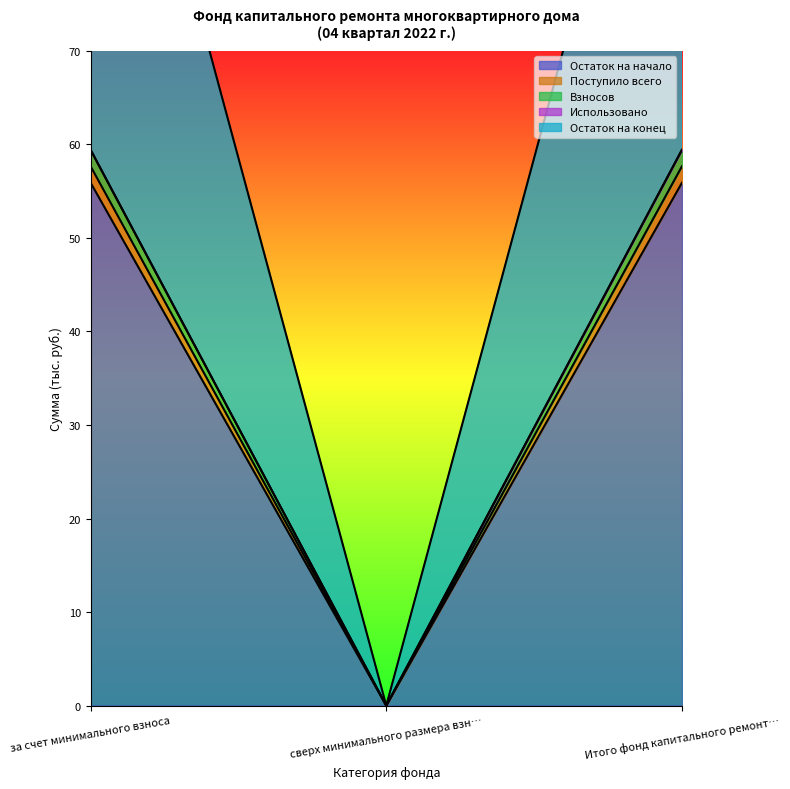

Between за счет минимального взноса and сверх минимального размера взн…, which is larger?

за счет минимального взноса